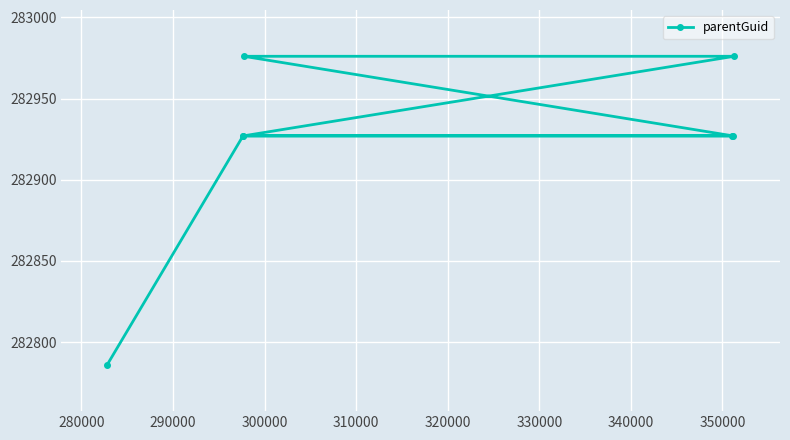

Reading right to left, transcribe all the data shown in this chart.

282976	282927	282927	282976	282927	282927	282786